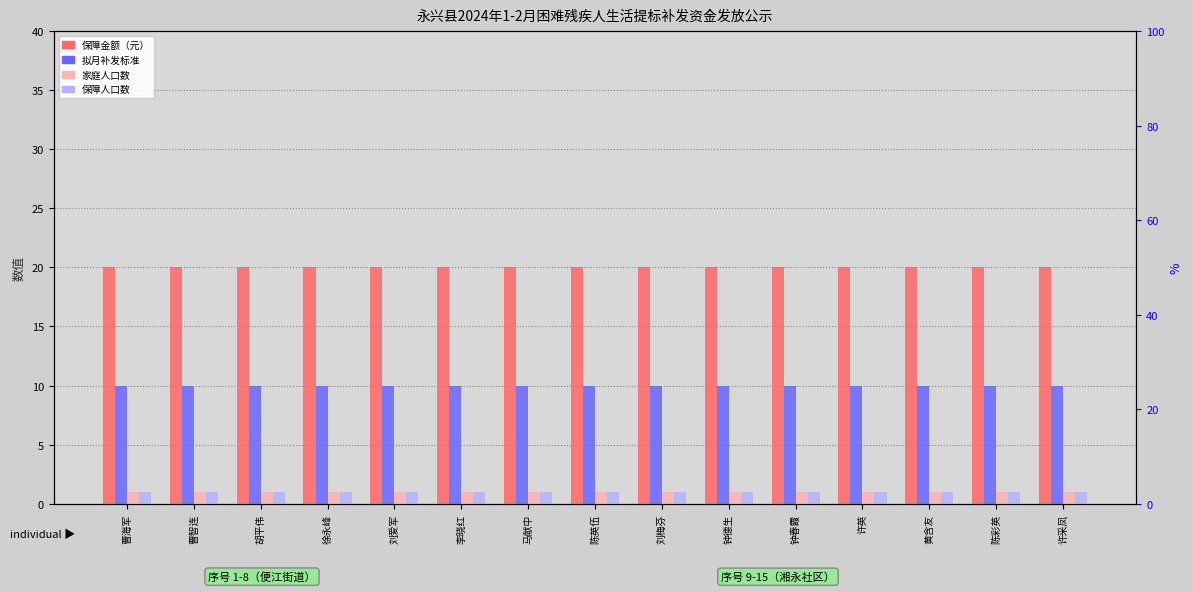

What is the label of the 4th bar from the left?

徐永峰